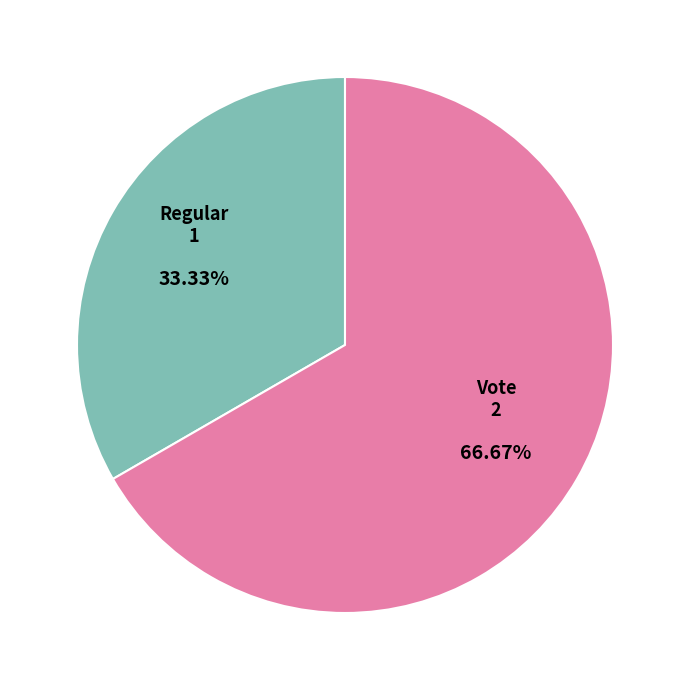

Does Regular represent more than half of the total?

No